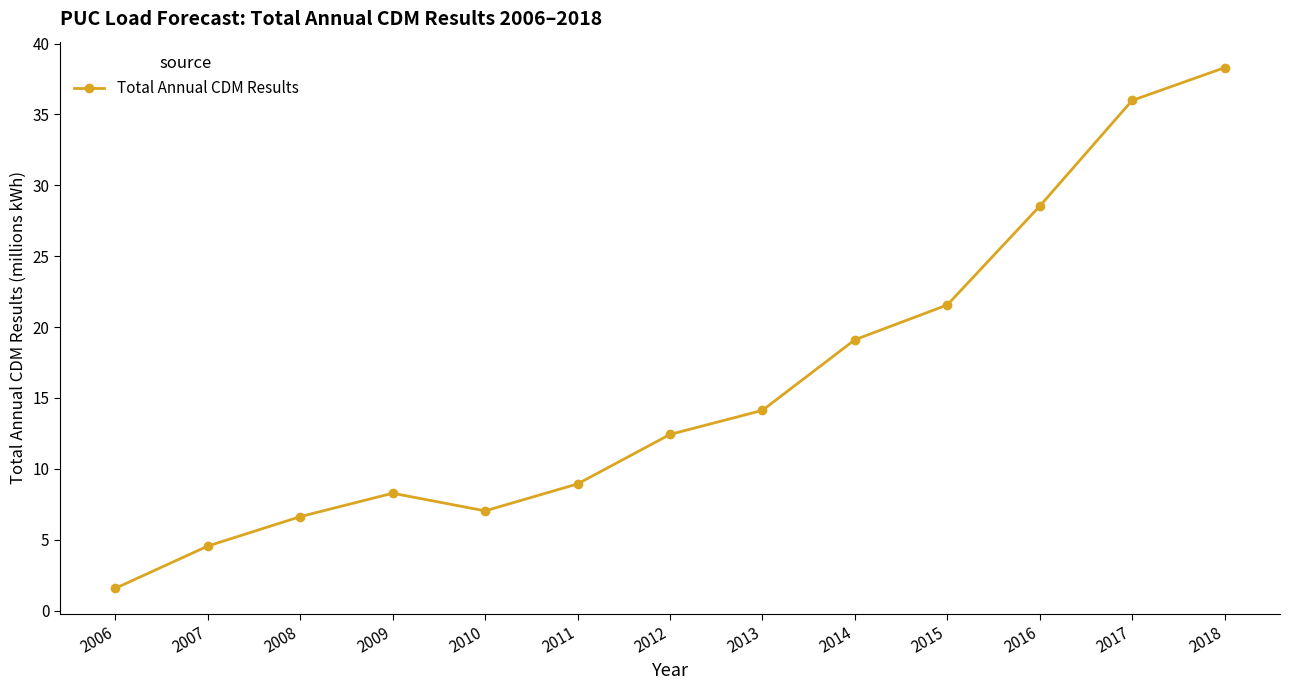

At which category does the data reach its first local peak?

2009